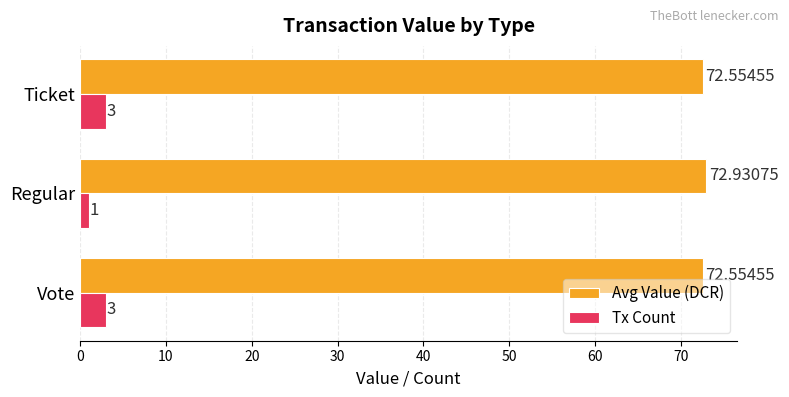

What is the minimum value for Tx Count?

1.0